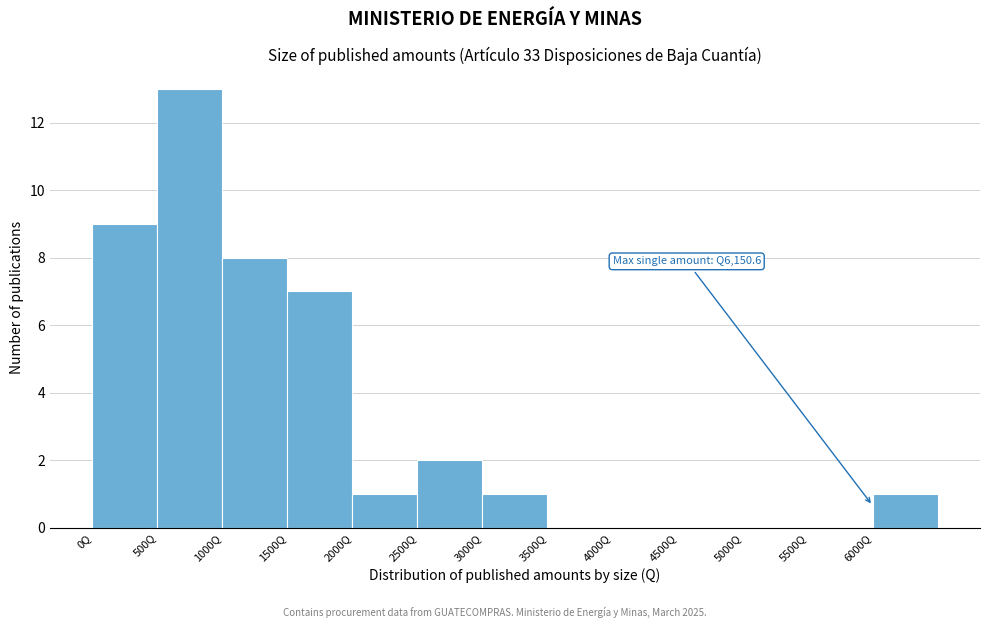

Which range on the x-axis has the tallest bar?

500 to 1000